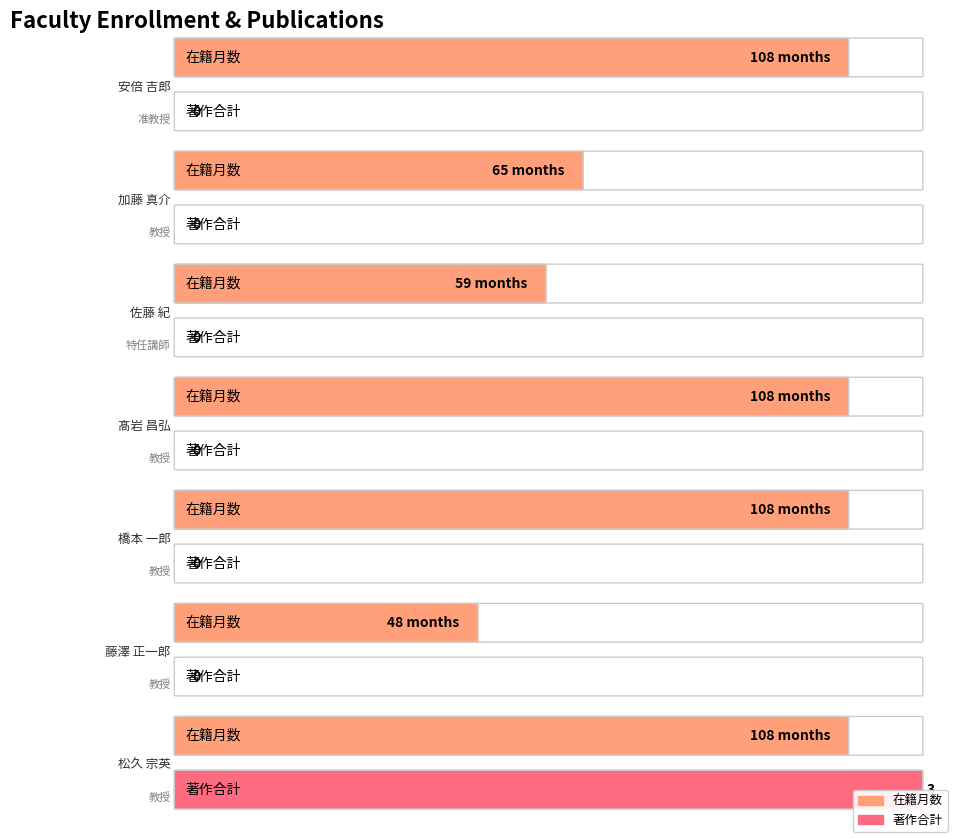

Rank the series at 髙岩 昌弘 from highest to lowest value.

在籍月数, 著作合計